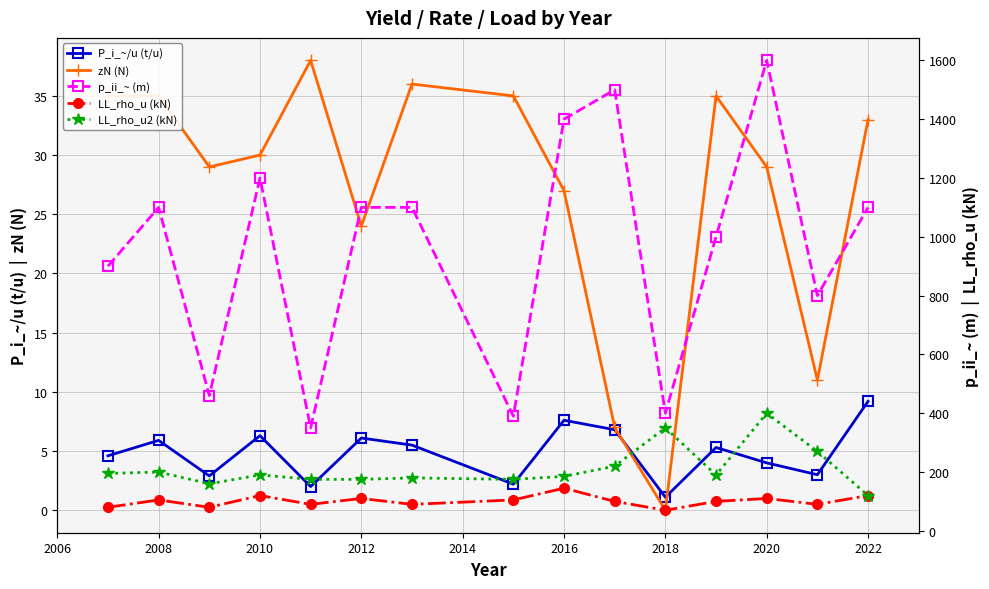

Reading left to right, extract all data points from this chart.

P_i_~/u (t/u): 4.6	5.9	2.9	6.3	2.0	6.1	5.5	2.2	7.6	6.8	1.1	5.3	4.0	3.0	9.2
zN (N): 35.0	35.0	29.0	30.0	38.0	24.0	36.0	35.0	27.0	7.0	0.0	35.0	29.0	11.0	33.0
p_ii_~ (m): 900.0	1100.0	460.0	1200.0	350.0	1100.0	1100.0	390.0	1400.0	1500.0	400.0	1000.0	1600.0	800.0	1100.0
LL_rho_u (kN): 80.0	105.0	80.0	120.0	90.0	110.0	90.0	105.0	145.0	100.0	70.0	100.0	110.0	90.0	120.0
LL_rho_u2 (kN): 195.0	200.0	160.0	190.0	175.0	175.0	180.0	175.0	185.0	220.0	350.0	190.0	400.0	270.0	120.0